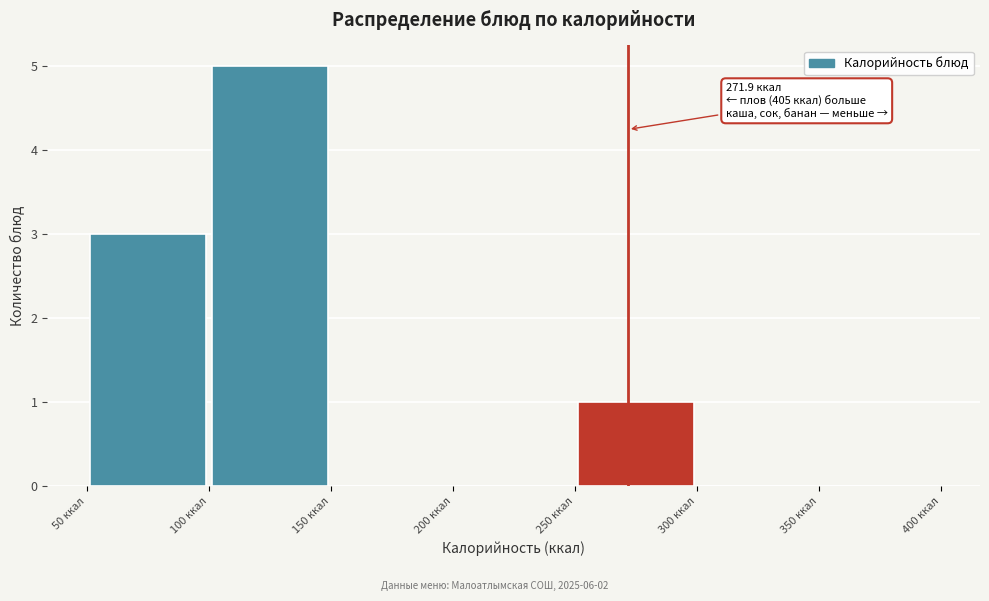

Which range on the x-axis has the tallest bar?

100 to 150